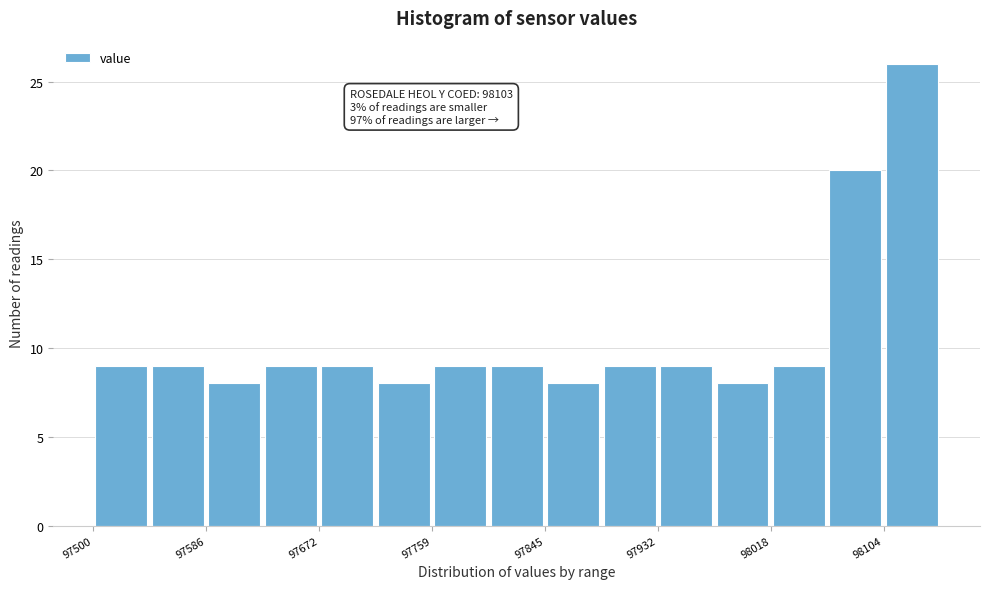

Which range on the x-axis has the tallest bar?

98100 to 98150